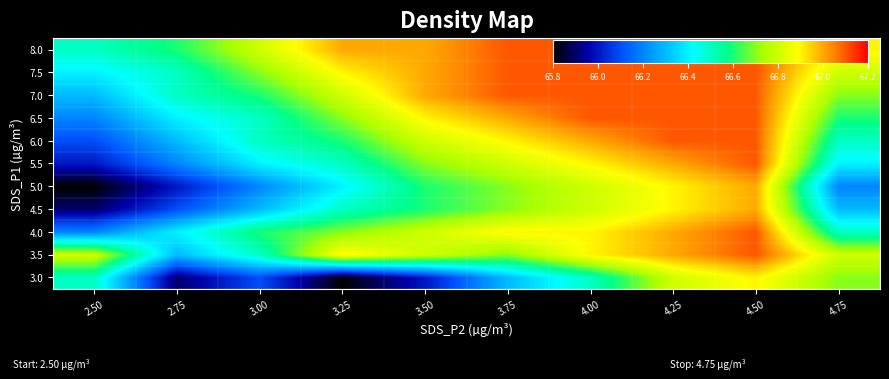

Which category has the highest value across all series?

4.50